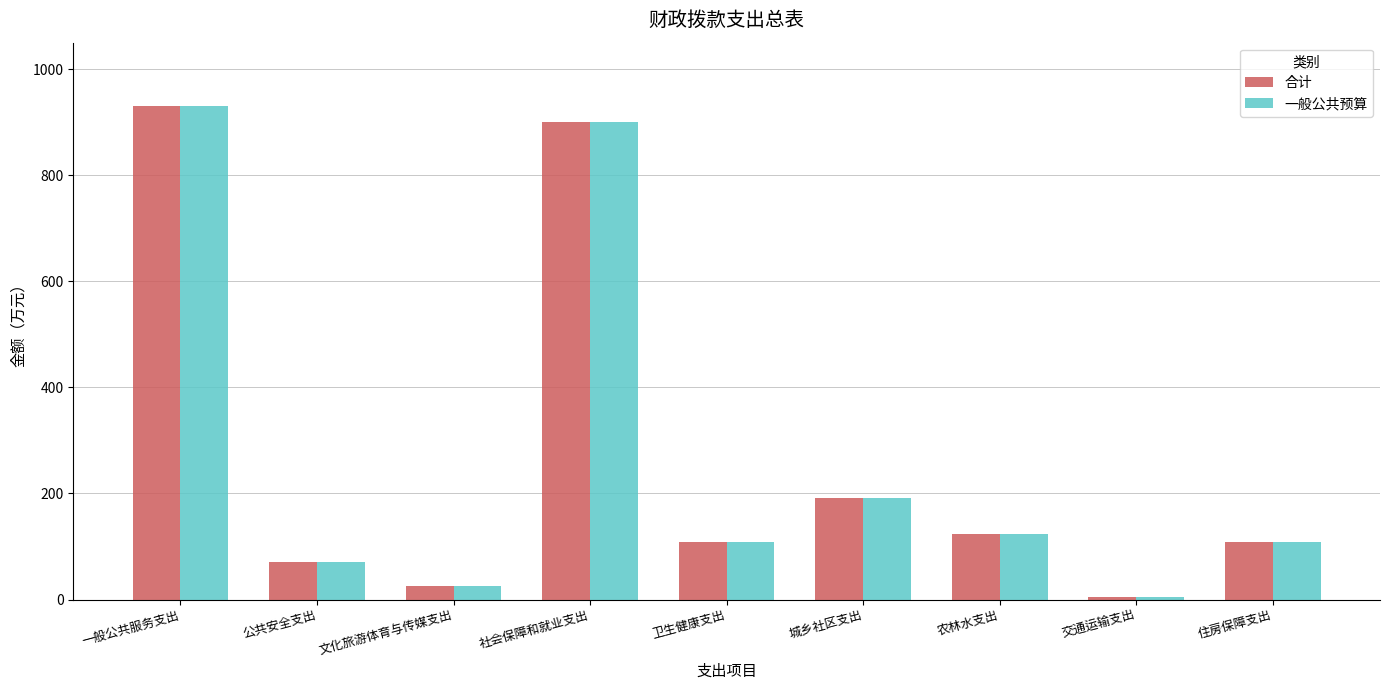

The value of 合计 at 社会保障和就业支出 is 900.2. True or false?

True